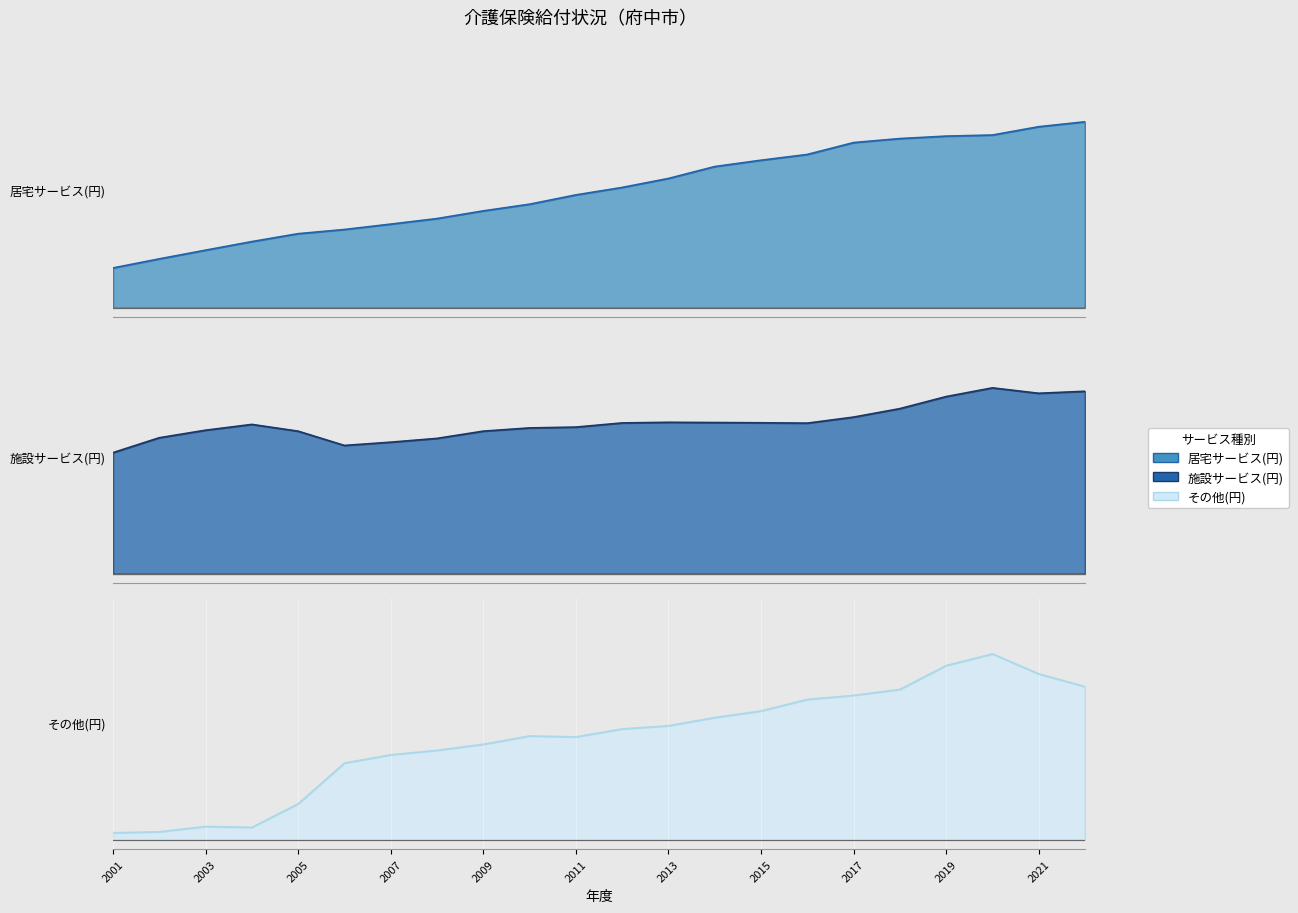

Does the chart display data point markers on the line(s)?

No